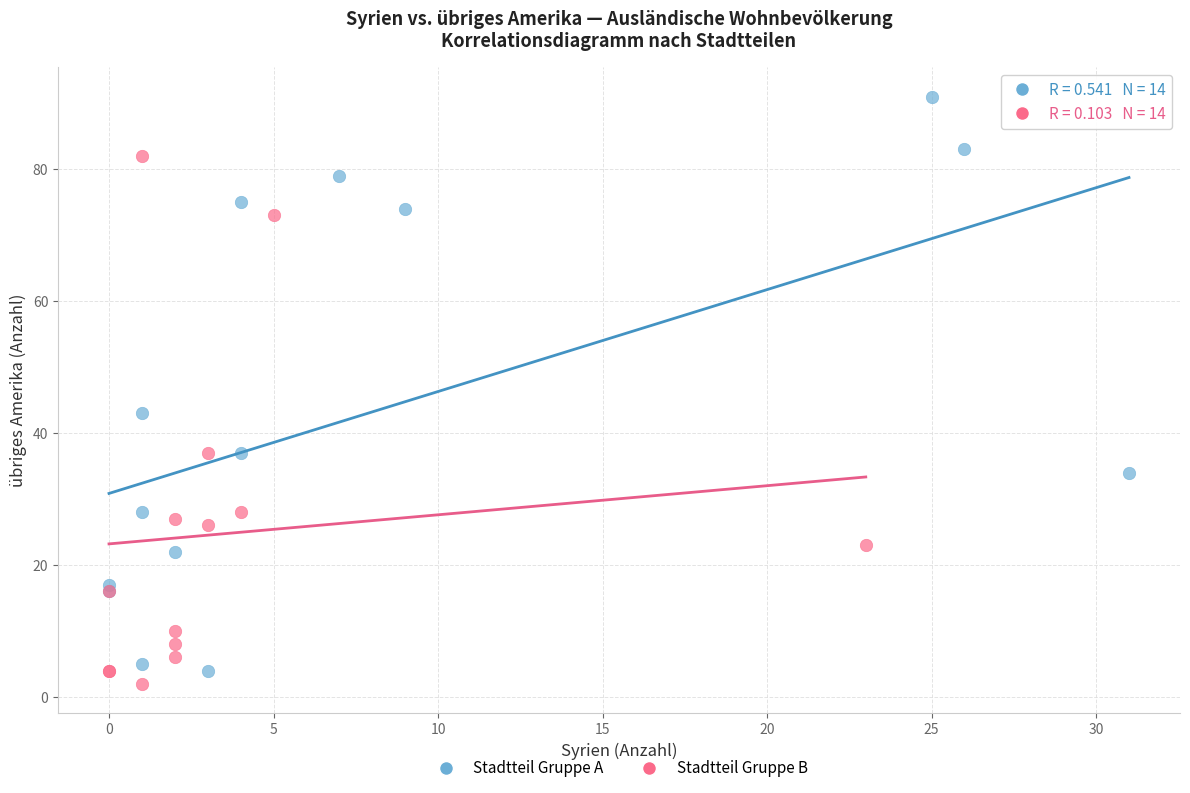

Which series has the largest Y range (max minus min)?

Stadtteil Gruppe A